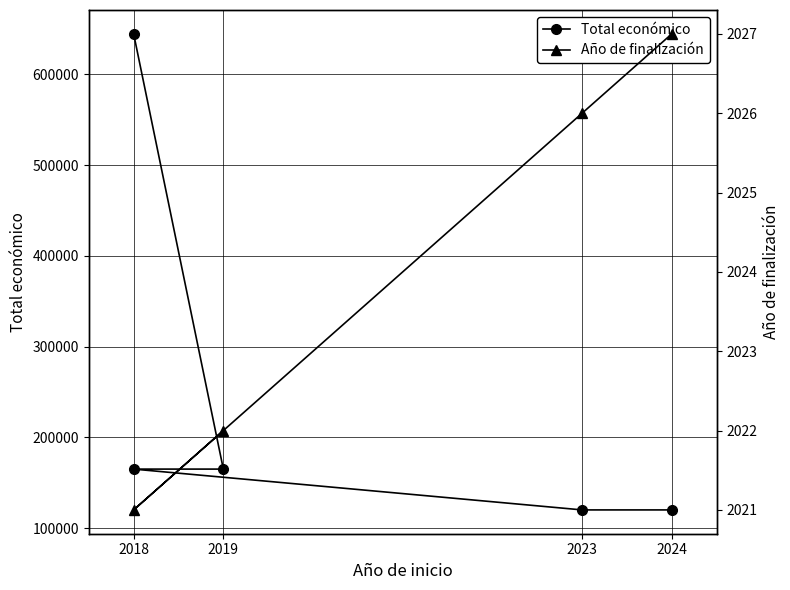

True or false: there are more than 1 points higher than both neighbors.

False